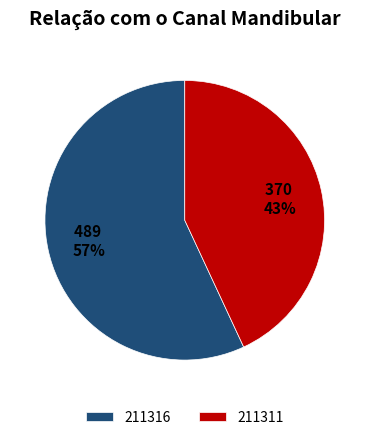

Which has a higher value, 211316 or 211311?

211316